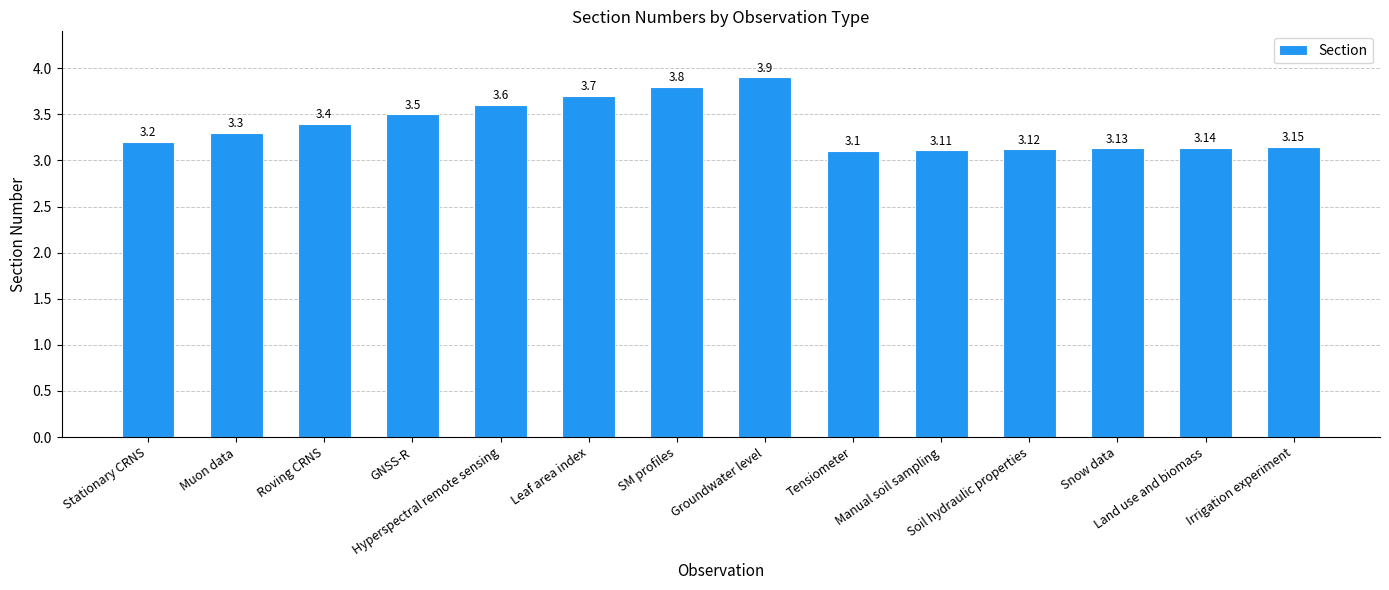

What is the difference between the maximum and second lowest values?

0.8